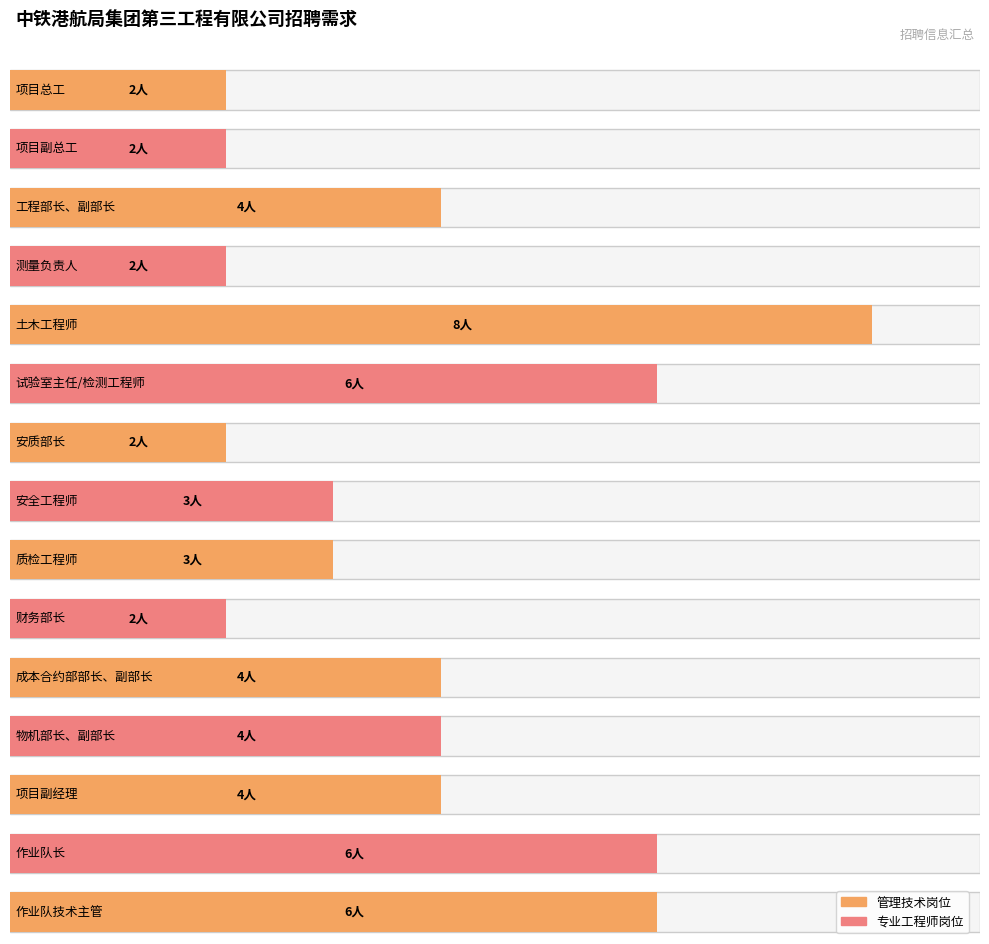

What is the change in value from 财务部长 to 成本合约部部长、副部长?

+2